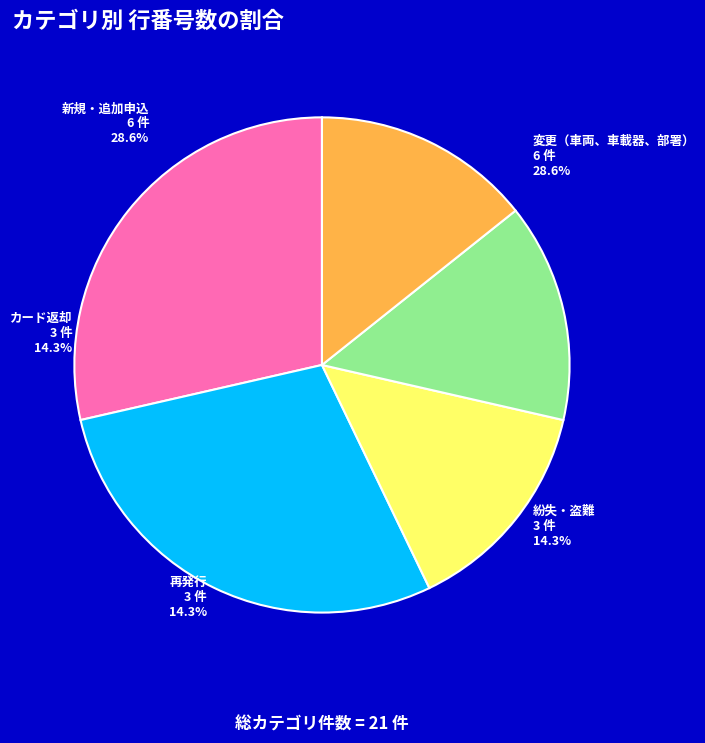

Is it true that 紛失・盗難 is 14% of the pie?

True